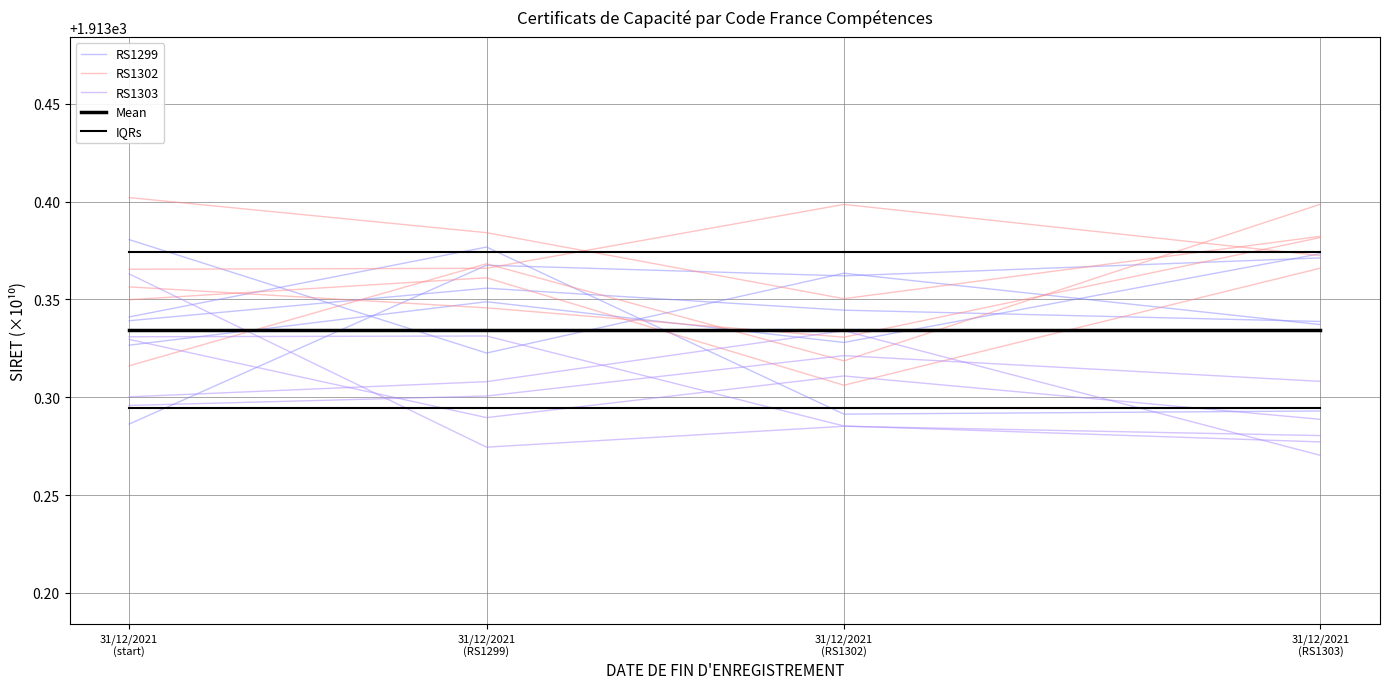

Reading right to left, transcribe all the data shown in this chart.

RS1299: 31/12/2021
(RS1303)=1913.3	31/12/2021
(RS1302)=1913.3	31/12/2021
(RS1299)=1913.4	31/12/2021
(start)=1913.3
RS1302: 31/12/2021
(RS1303)=1913.4	31/12/2021
(RS1302)=1913.4	31/12/2021
(RS1299)=1913.4	31/12/2021
(start)=1913.4
RS1303: 31/12/2021
(RS1303)=1913.3	31/12/2021
(RS1302)=1913.3	31/12/2021
(RS1299)=1913.3	31/12/2021
(start)=1913.3
Mean: 31/12/2021
(RS1303)=1913.3	31/12/2021
(RS1302)=1913.3	31/12/2021
(RS1299)=1913.3	31/12/2021
(start)=1913.3
IQRs: 31/12/2021
(RS1303)=1913.4	31/12/2021
(RS1302)=1913.4	31/12/2021
(RS1299)=1913.4	31/12/2021
(start)=1913.4